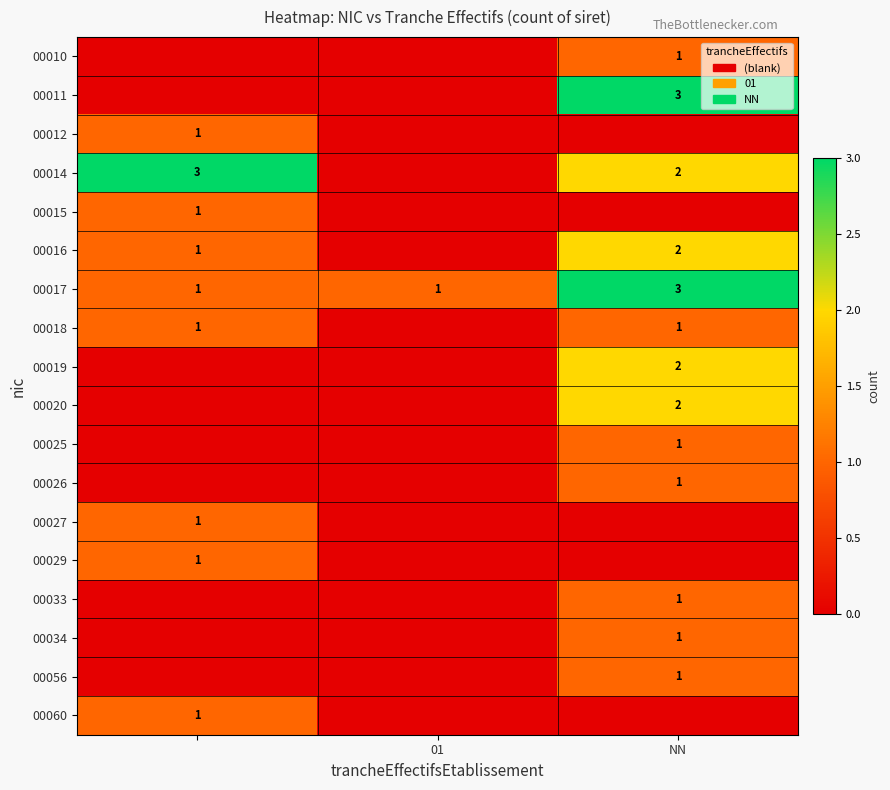

Is it true that 00020 equals 1 at NN?

False